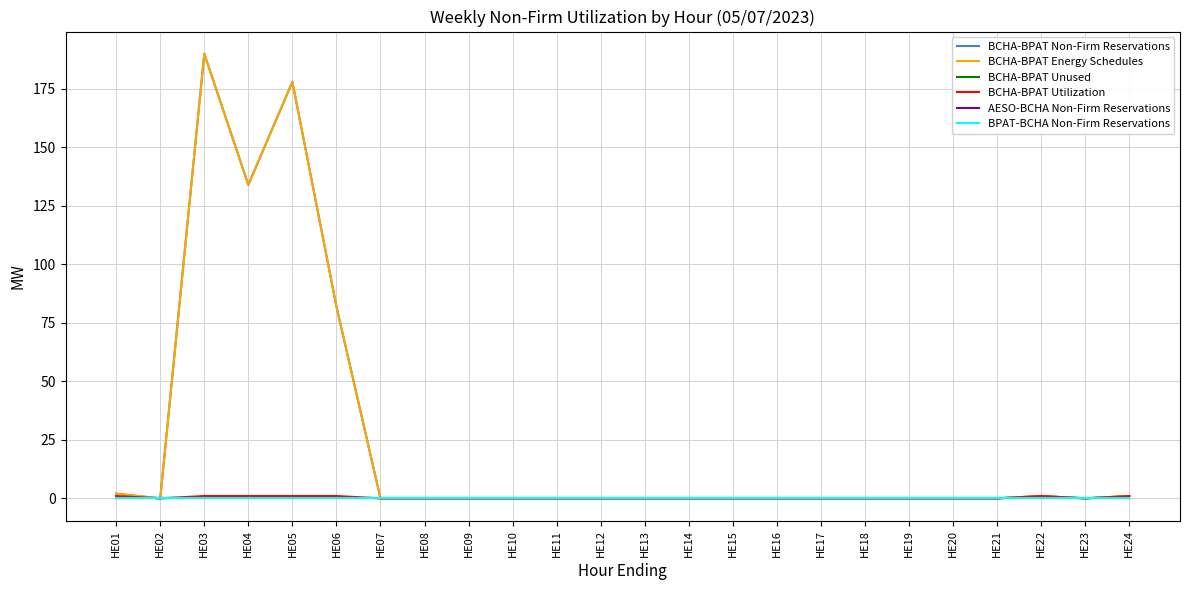

Reading left to right, what are all the values shown in this chart?

BCHA-BPAT Non-Firm Reservations: HE01=2	HE02=0	HE03=190	HE04=134	HE05=178	HE06=82	HE07=0	HE08=0	HE09=0	HE10=0	HE11=0	HE12=0	HE13=0	HE14=0	HE15=0	HE16=0	HE17=0	HE18=0	HE19=0	HE20=0	HE21=0	HE22=1	HE23=0	HE24=1
BCHA-BPAT Energy Schedules: HE01=2	HE02=0	HE03=190	HE04=134	HE05=178	HE06=82	HE07=0	HE08=0	HE09=0	HE10=0	HE11=0	HE12=0	HE13=0	HE14=0	HE15=0	HE16=0	HE17=0	HE18=0	HE19=0	HE20=0	HE21=0	HE22=1	HE23=0	HE24=1
BCHA-BPAT Unused: HE01=0	HE02=0	HE03=0	HE04=0	HE05=0	HE06=0	HE07=0	HE08=0	HE09=0	HE10=0	HE11=0	HE12=0	HE13=0	HE14=0	HE15=0	HE16=0	HE17=0	HE18=0	HE19=0	HE20=0	HE21=0	HE22=0	HE23=0	HE24=0
BCHA-BPAT Utilization: HE01=1	HE02=0	HE03=1	HE04=1	HE05=1	HE06=1	HE07=0	HE08=0	HE09=0	HE10=0	HE11=0	HE12=0	HE13=0	HE14=0	HE15=0	HE16=0	HE17=0	HE18=0	HE19=0	HE20=0	HE21=0	HE22=1	HE23=0	HE24=1
AESO-BCHA Non-Firm Reservations: HE01=0	HE02=0	HE03=0	HE04=0	HE05=0	HE06=0	HE07=0	HE08=0	HE09=0	HE10=0	HE11=0	HE12=0	HE13=0	HE14=0	HE15=0	HE16=0	HE17=0	HE18=0	HE19=0	HE20=0	HE21=0	HE22=0	HE23=0	HE24=0
BPAT-BCHA Non-Firm Reservations: HE01=0	HE02=0	HE03=0	HE04=0	HE05=0	HE06=0	HE07=0	HE08=0	HE09=0	HE10=0	HE11=0	HE12=0	HE13=0	HE14=0	HE15=0	HE16=0	HE17=0	HE18=0	HE19=0	HE20=0	HE21=0	HE22=0	HE23=0	HE24=0